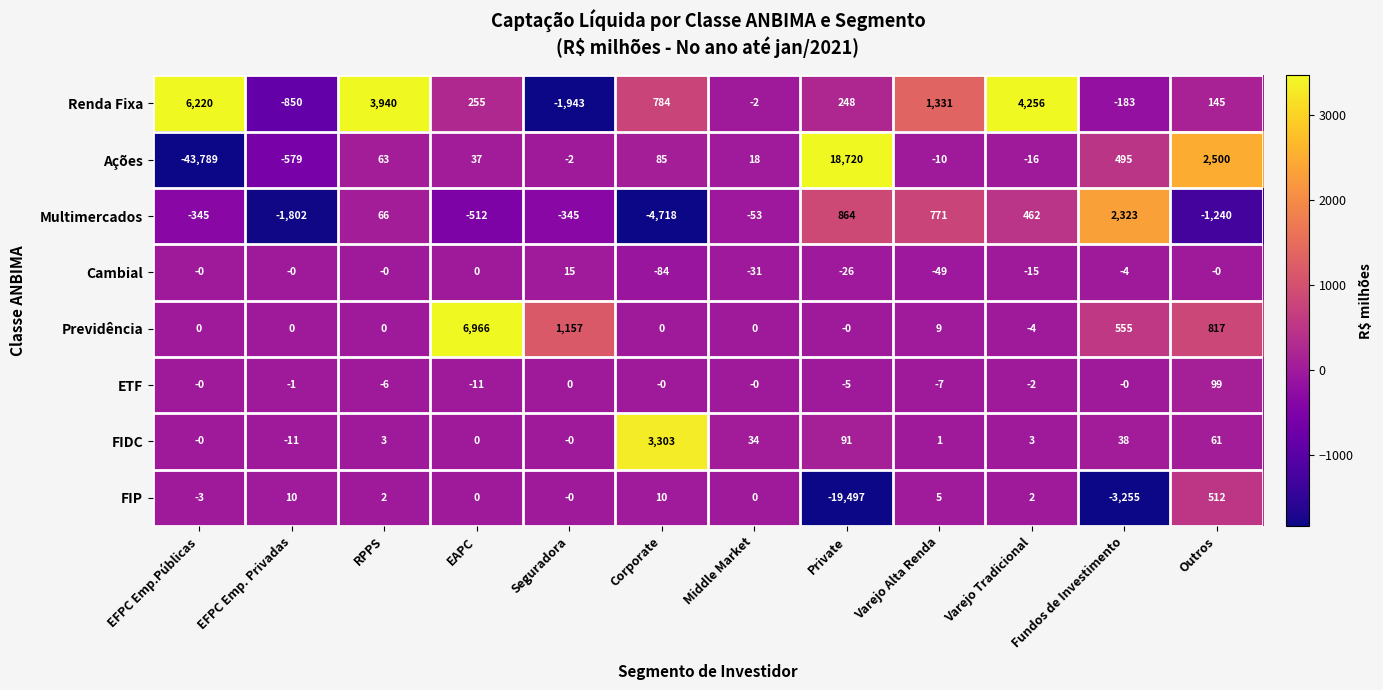

Which series has the largest range (max minus min)?

Ações